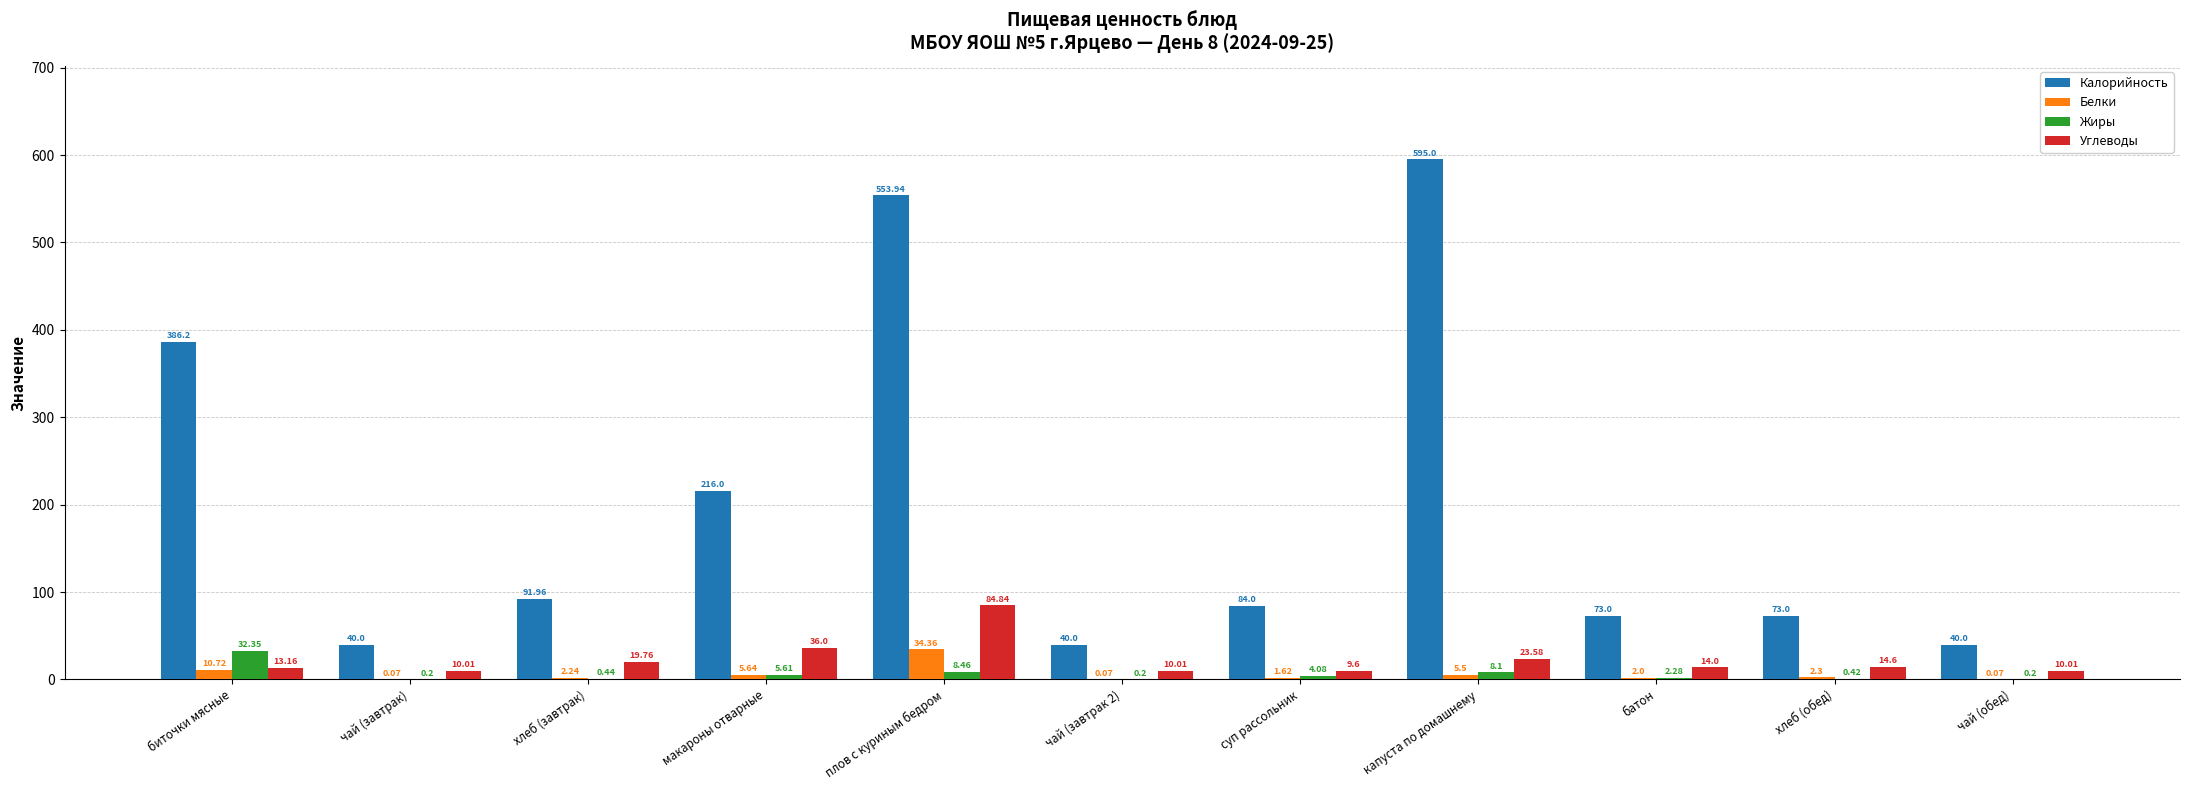

What is the total value across all series at плов с куриным бедром?

681.6